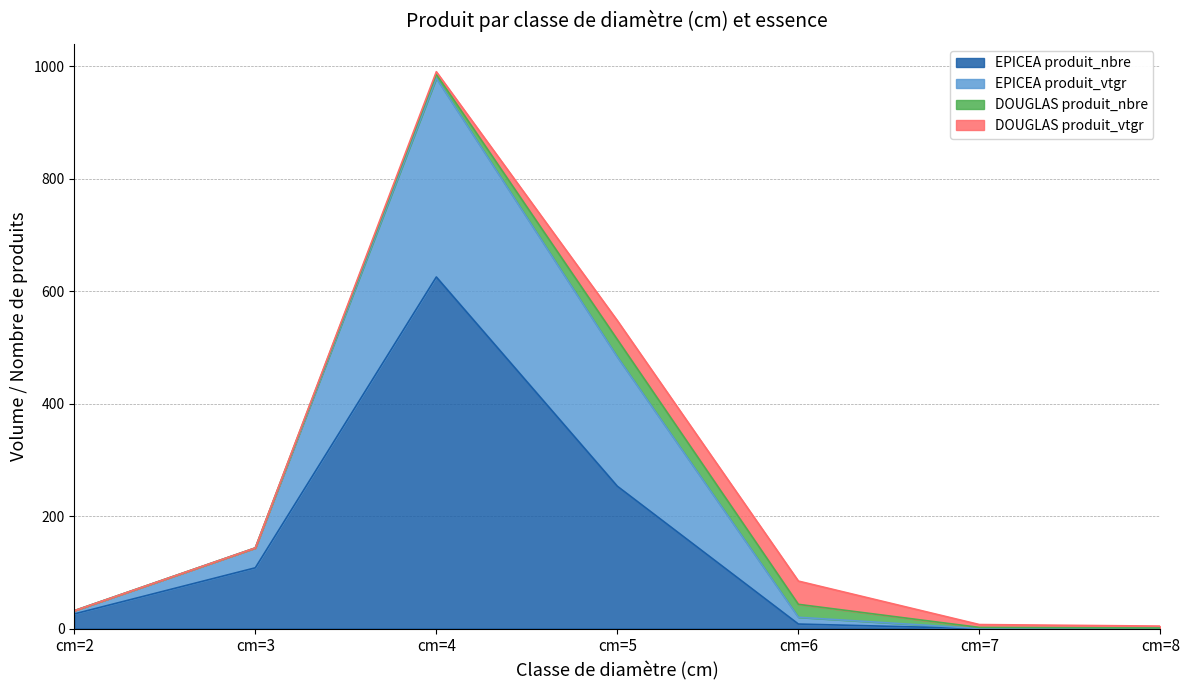

True or false: EPICEA produit_vtgr has more than 1 interior local peaks.

False